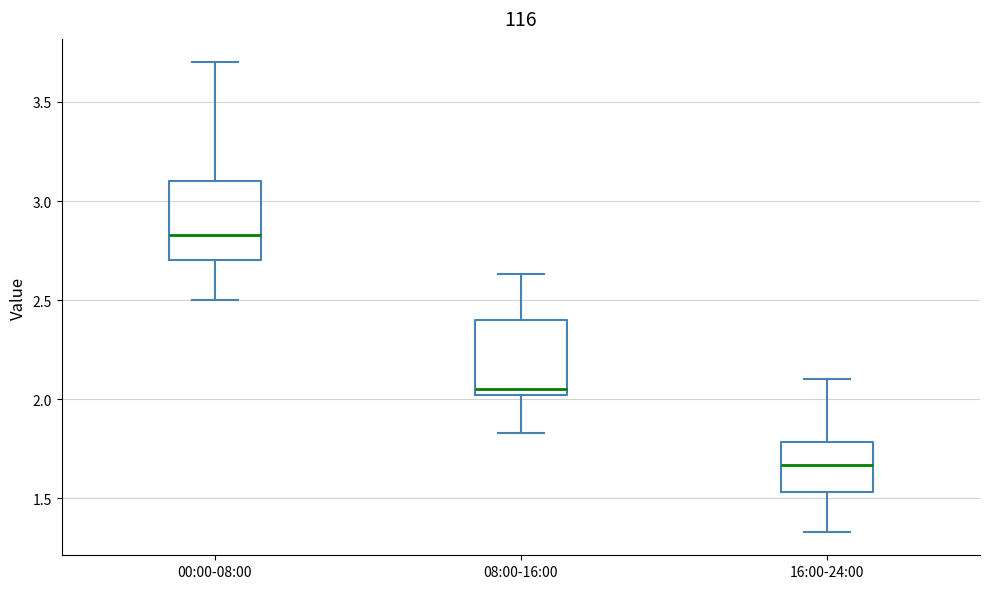

Which box has the highest median line?

00:00-08:00